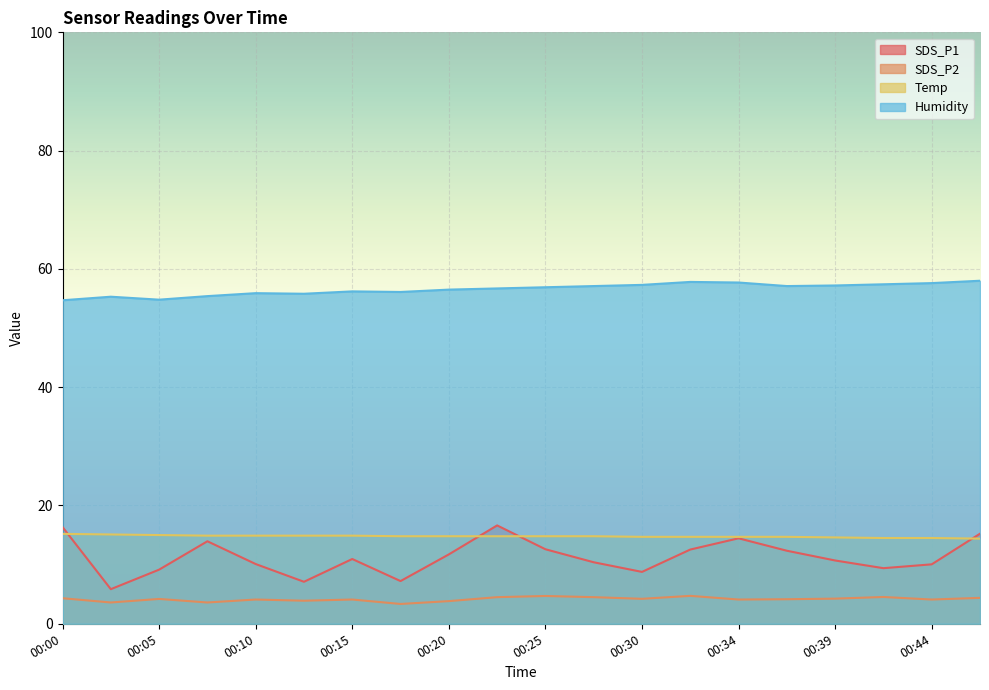

What is the total value across all series at 00:17?

81.5